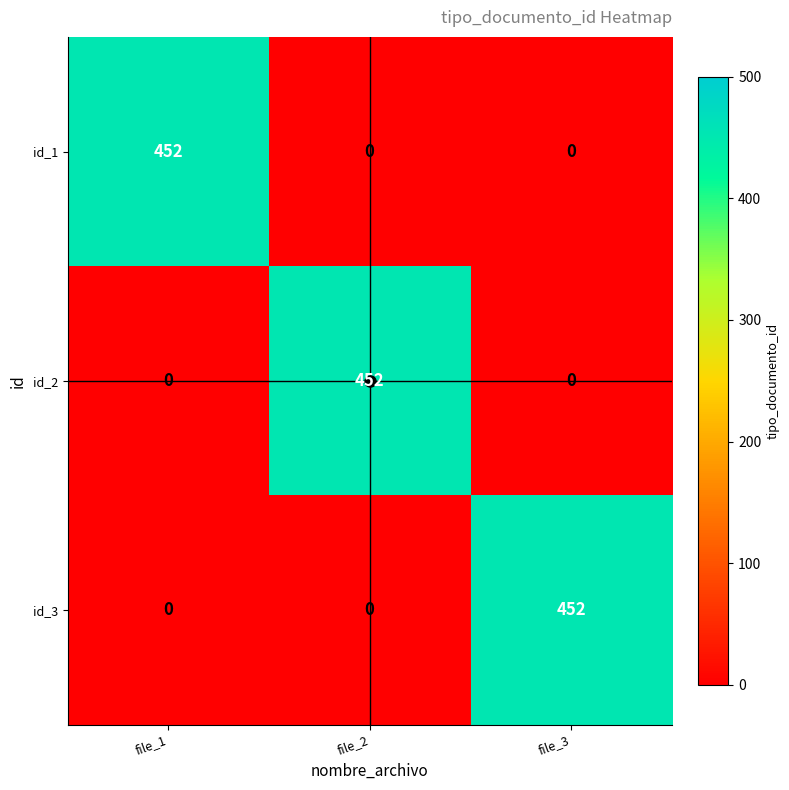

How many id_2 values are between 0 and 452?

3